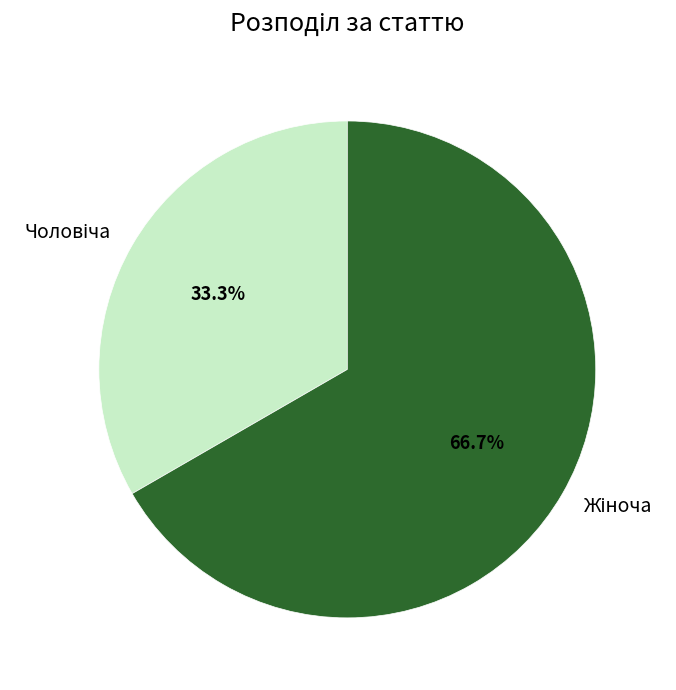

Is there a majority slice in this chart?

Yes